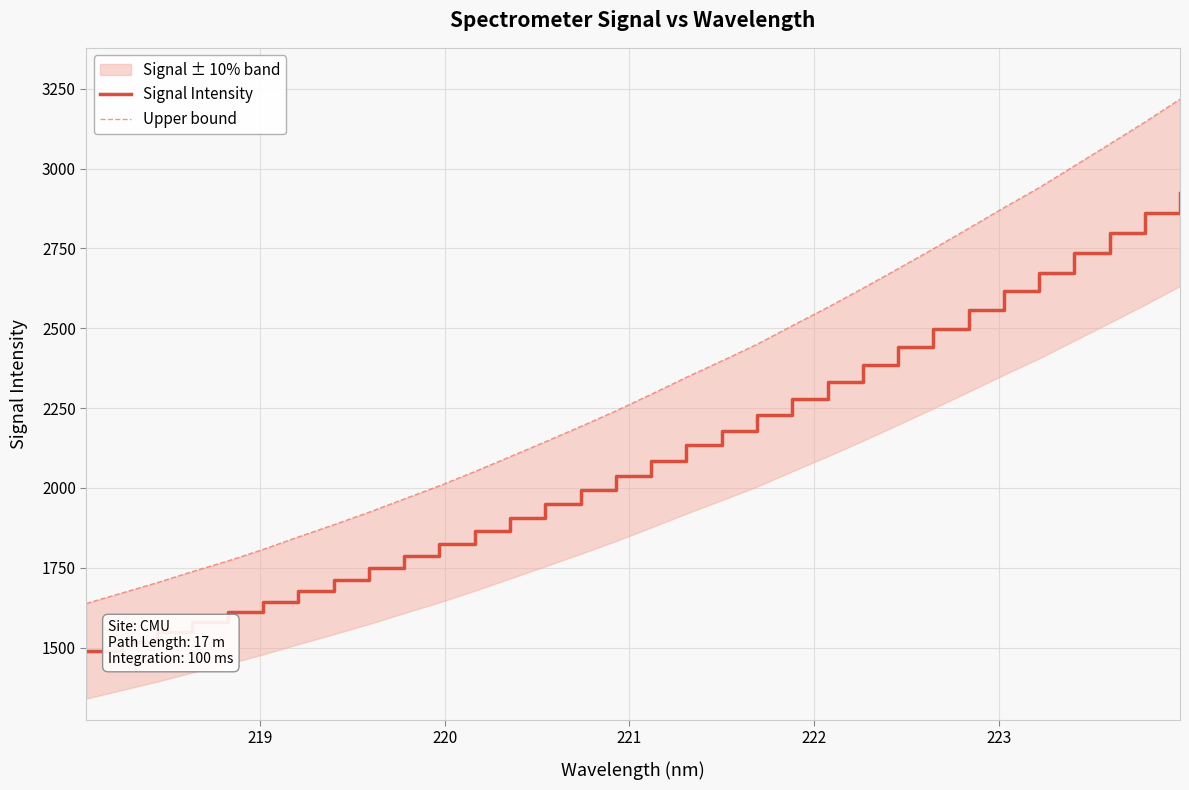

At how many categories does at least one series exceed 2544?

11